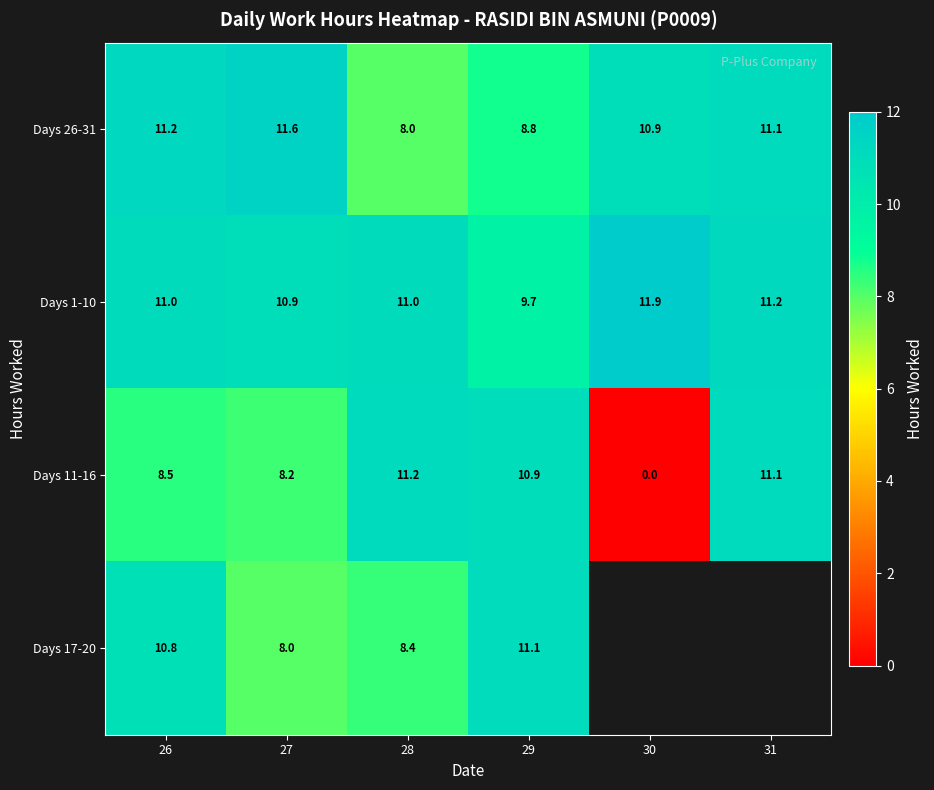

Is the value of Days 17-20 at 26 greater than the value of Days 26-31 at 31?

No